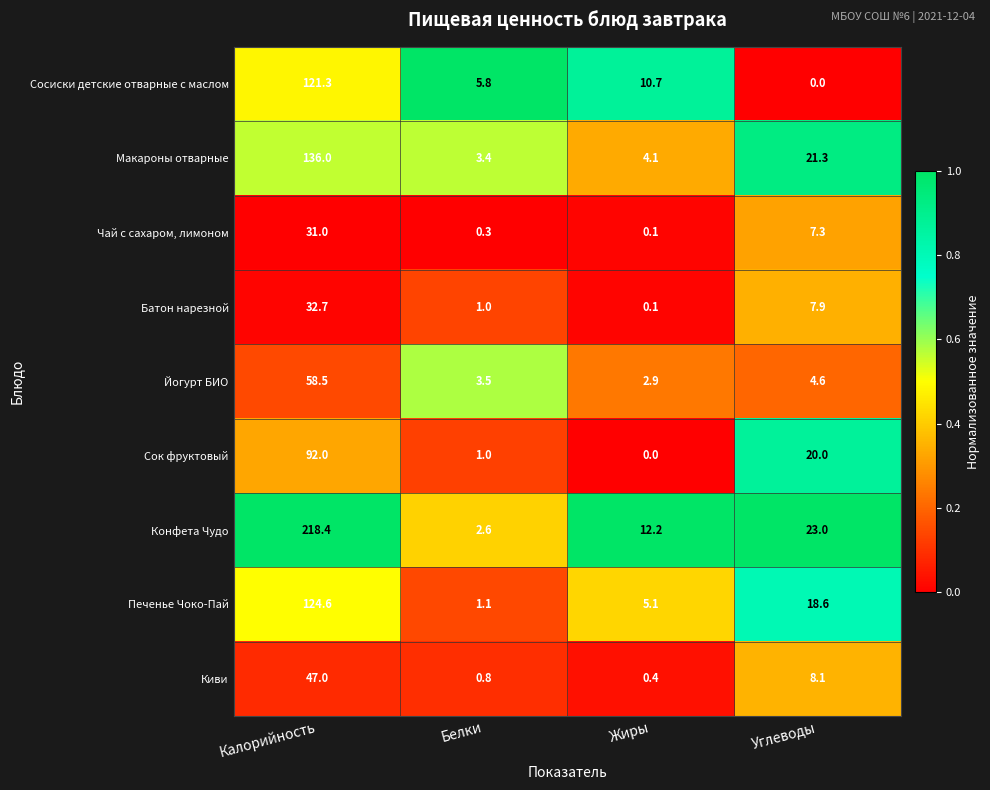

What is the sum of all Чай с сахаром, лимоном values?

38.7